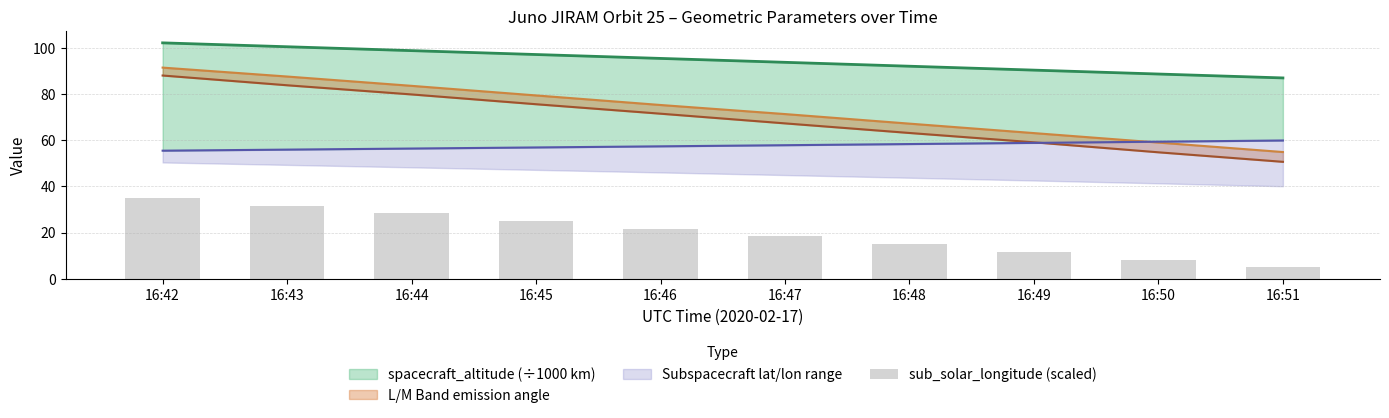

What is the change in value from 16:42 to 16:50?

-26.7